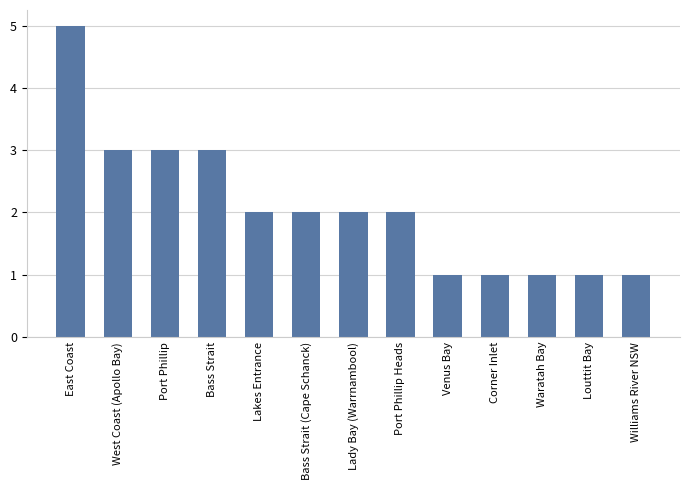

True or false: the data shows 2 at Lakes Entrance.

True